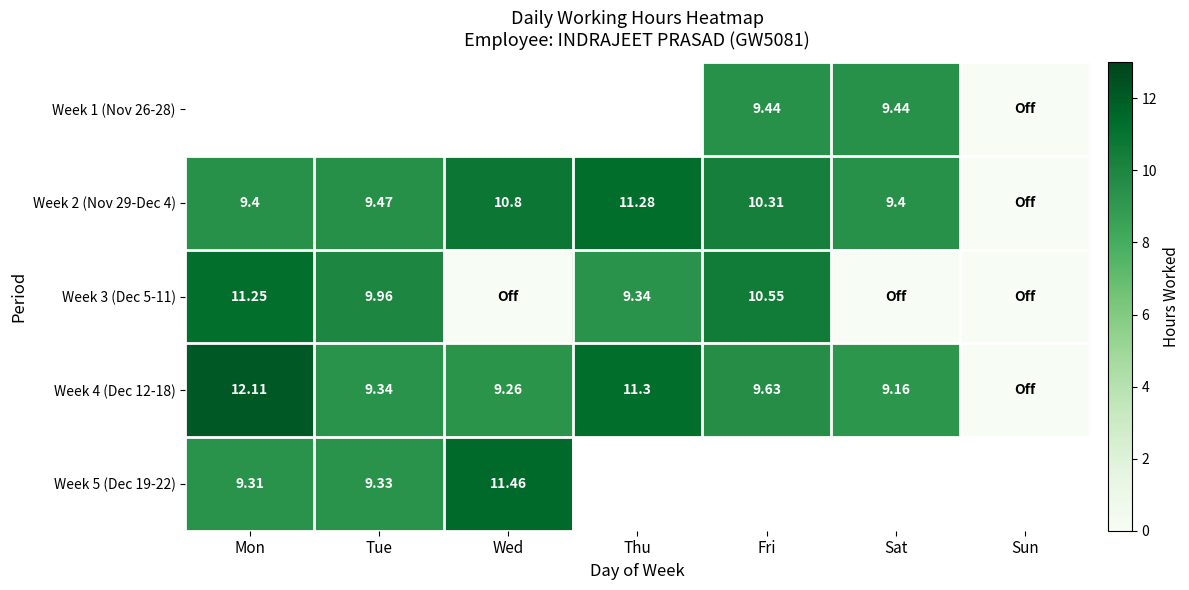

Which has a higher value, Sat or Sun?

Sat